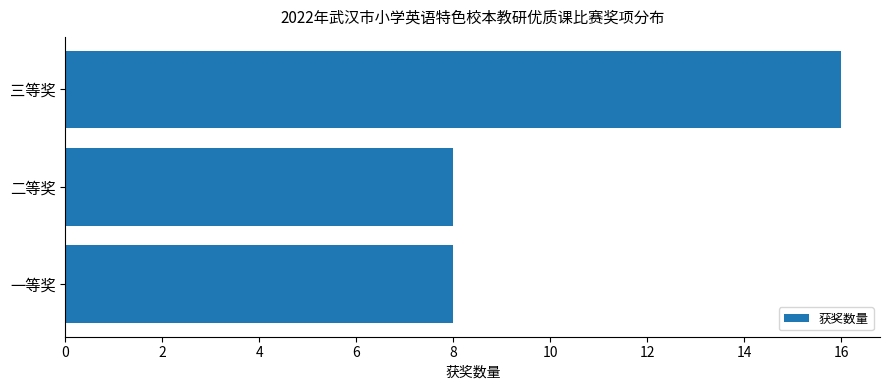

Reading bottom to top, transcribe all the data shown in this chart.

8	8	16